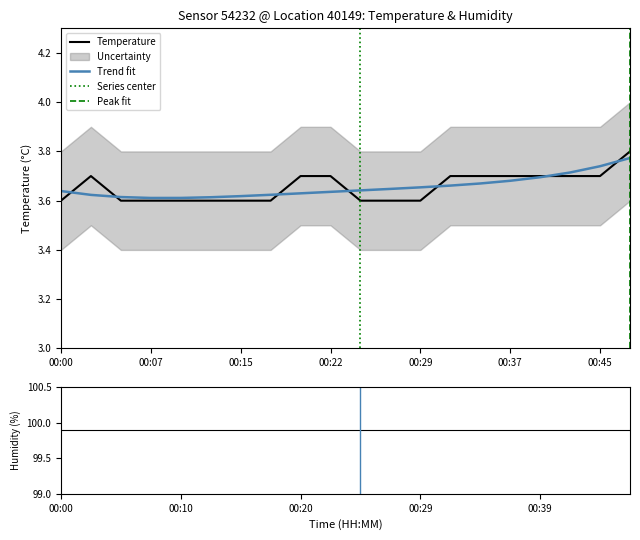

What is the greatest value displayed?

3.8